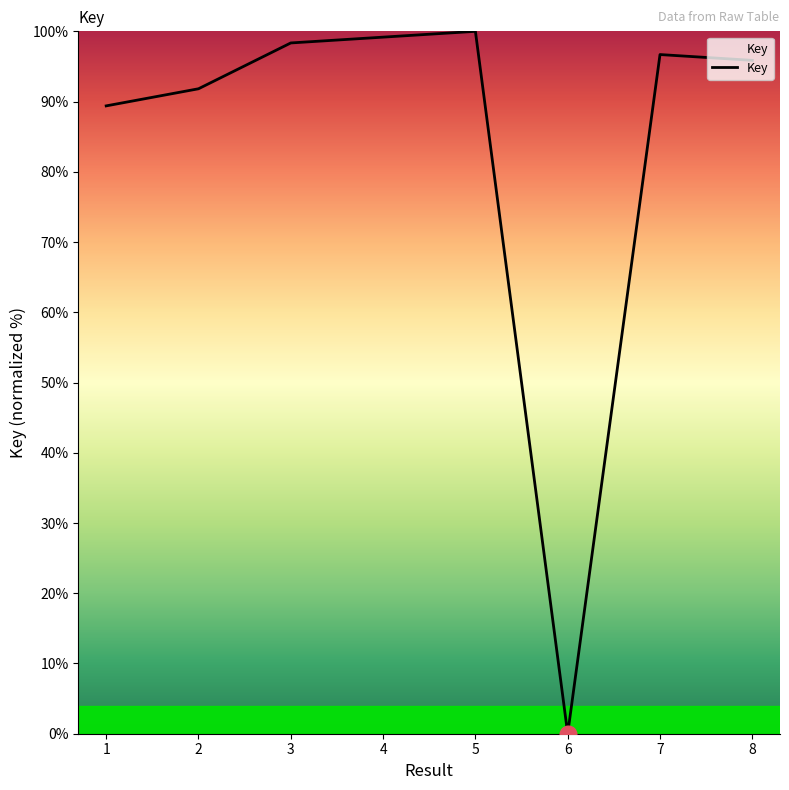

List the labels in order of value, largest first.

5, 4, 3, 7, 8, 2, 1, 6